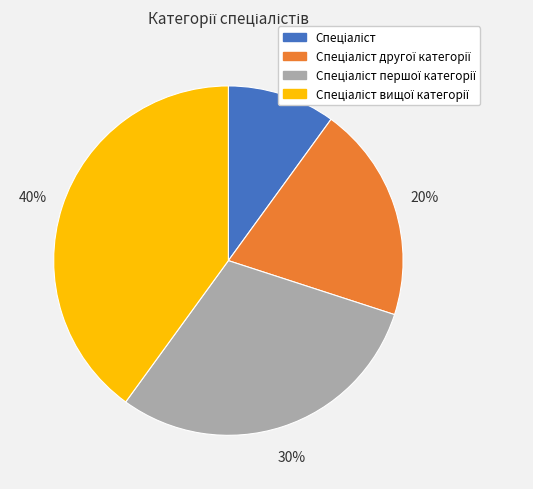

Does any single category account for the majority?

No